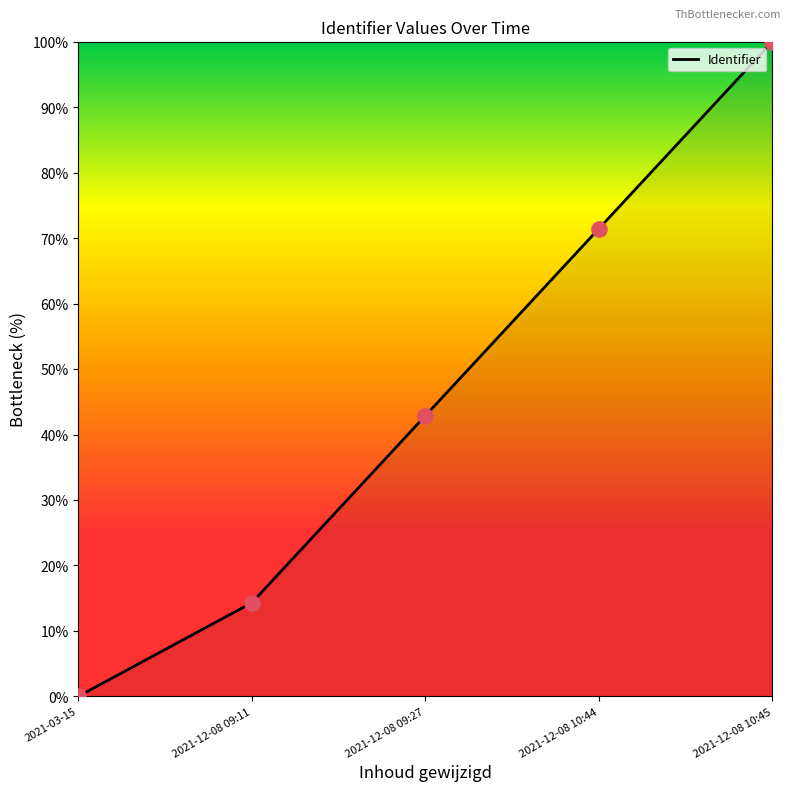

Between 2021-12-08 10:45 and 2021-12-08 09:27, which is larger?

2021-12-08 10:45